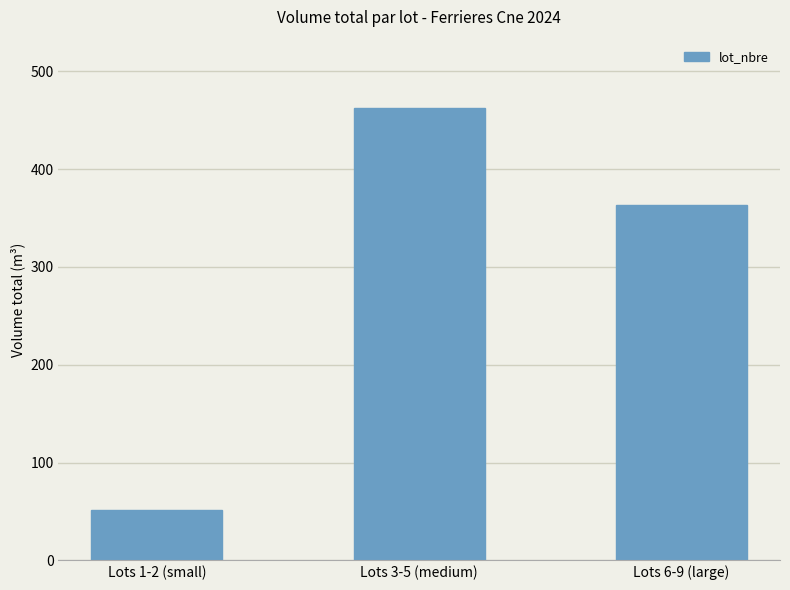

Reading left to right, what are all the values shown in this chart?

52	463	363